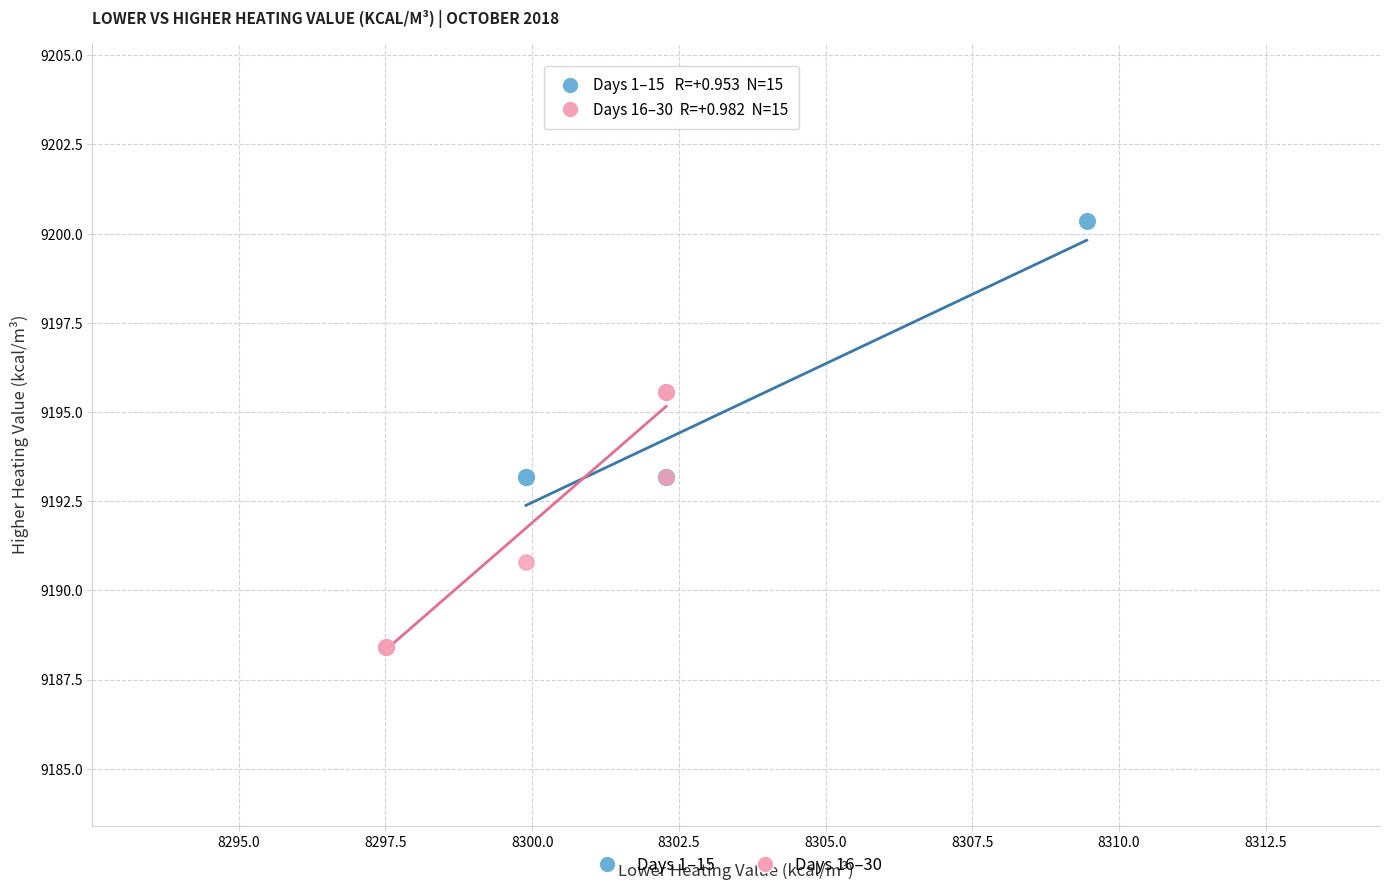

Which series reaches the maximum Y coordinate?

Days 1–15